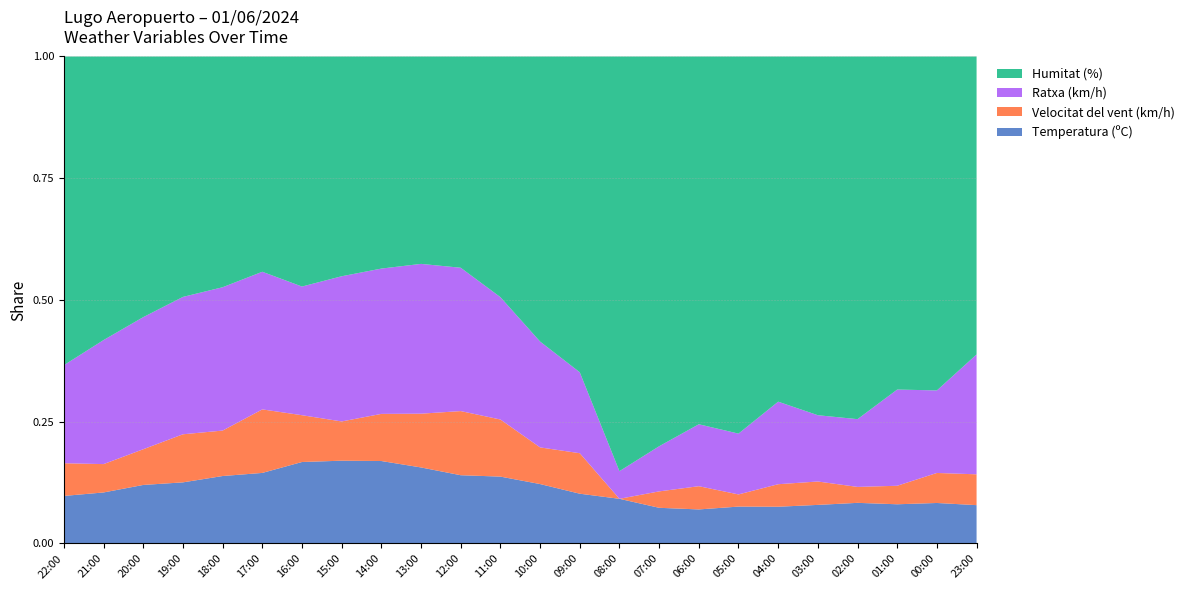

Reading right to left, extract all data points from this chart.

Temperatura (ºC): 23:00=11.2	00:00=10.8	01:00=10.6	02:00=10.2	03:00=9.9	04:00=9.8	05:00=9.1	06:00=8.8	07:00=8.7	08:00=9.7	09:00=12.3	10:00=14.6	11:00=16.4	12:00=18.1	13:00=19.8	14:00=21.0	15:00=21.1	16:00=20.9	17:00=20.0	18:00=19.3	19:00=17.8	20:00=16.4	21:00=14.4	22:00=13.1
Velocitat del vent (km/h): 23:00=9.0	00:00=8.0	01:00=5.0	02:00=4.0	03:00=6.0	04:00=6.0	05:00=3.0	06:00=6.0	07:00=4.0	08:00=0.0	09:00=10.0	10:00=9.0	11:00=14.0	12:00=17.0	13:00=14.0	14:00=12.0	15:00=10.0	16:00=12.0	17:00=18.0	18:00=13.0	19:00=14.0	20:00=10.0	21:00=8.0	22:00=9.0
Ratxa (km/h): 23:00=35.0	00:00=22.0	01:00=26.0	02:00=17.0	03:00=17.0	04:00=22.0	05:00=15.0	06:00=16.0	07:00=11.0	08:00=6.0	09:00=20.0	10:00=26.0	11:00=30.0	12:00=38.0	13:00=39.0	14:00=37.0	15:00=37.0	16:00=33.0	17:00=39.0	18:00=41.0	19:00=40.0	20:00=37.0	21:00=35.0	22:00=27.0
Humitat (%): 23:00=87.0	00:00=89.0	01:00=90.0	02:00=91.0	03:00=92.0	04:00=92.0	05:00=93.0	06:00=95.0	07:00=95.0	08:00=90.0	09:00=78.0	10:00=70.0	11:00=59.0	12:00=56.0	13:00=54.0	14:00=54.0	15:00=56.0	16:00=59.0	17:00=61.0	18:00=66.0	19:00=70.0	20:00=73.0	21:00=80.0	22:00=85.0